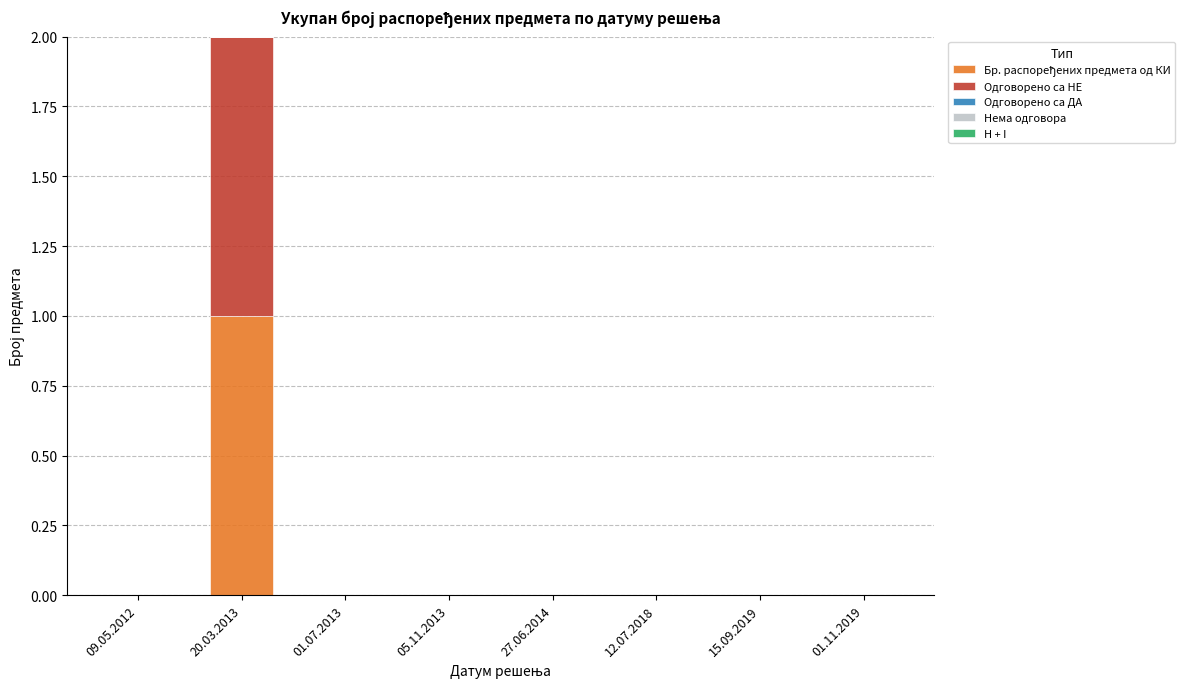

At which category is the sum across all series the highest?

20.03.2013